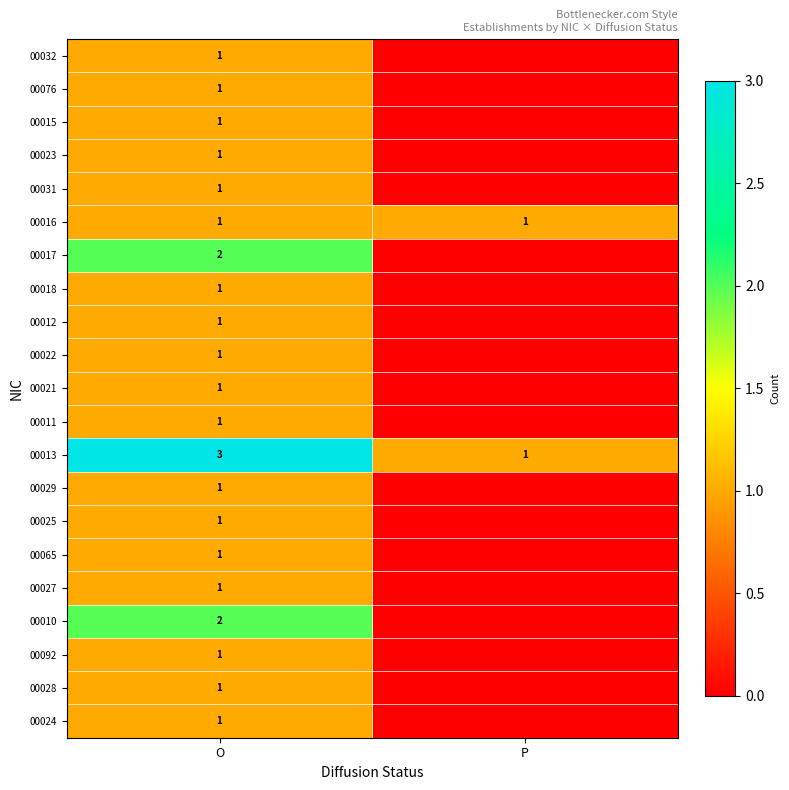

How many data points does each series have?

2